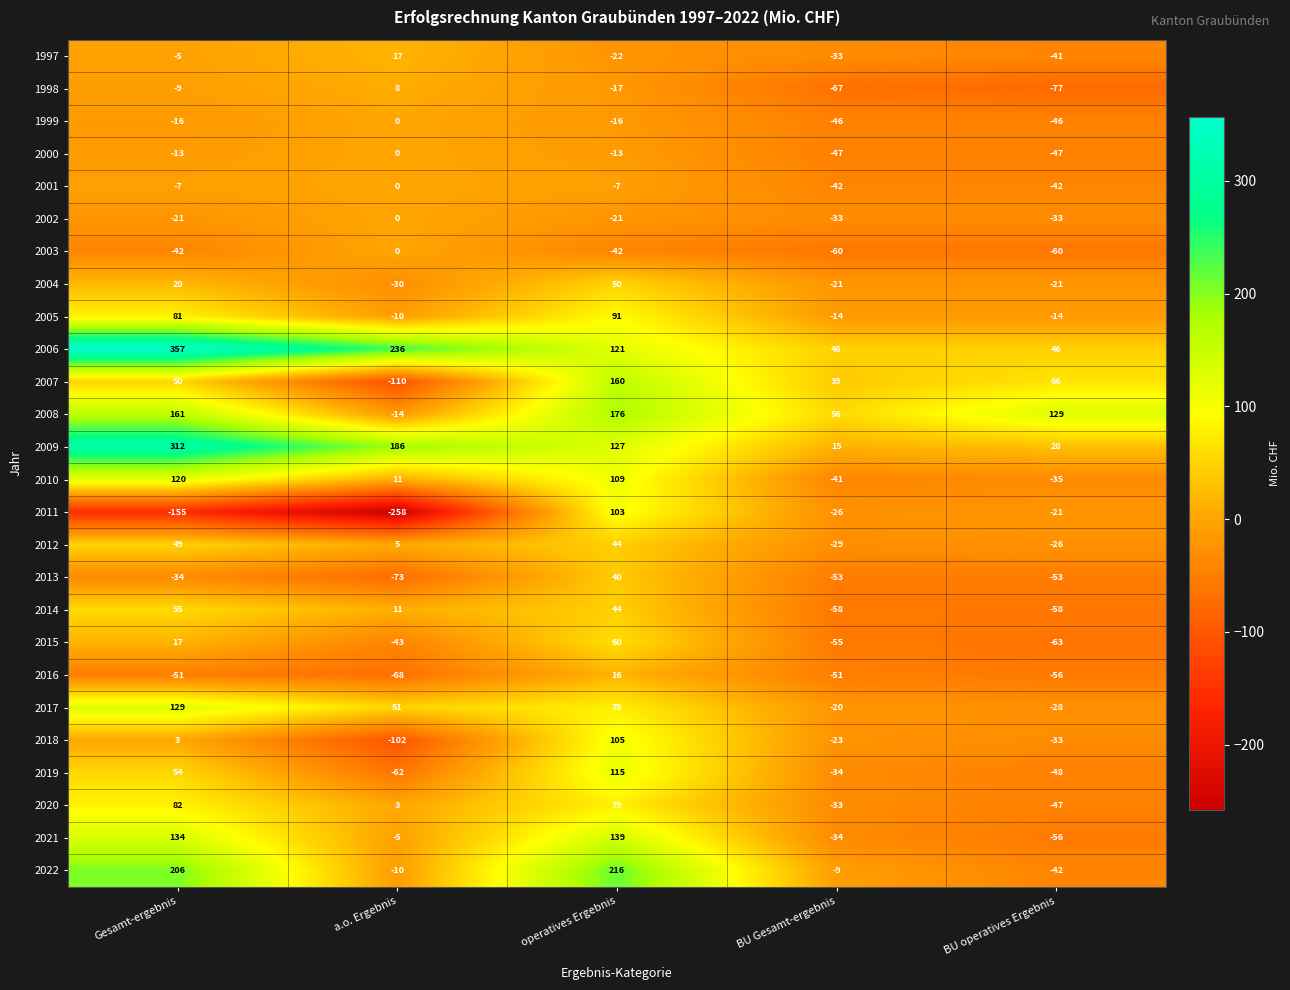

What is the smallest value displayed?

-258